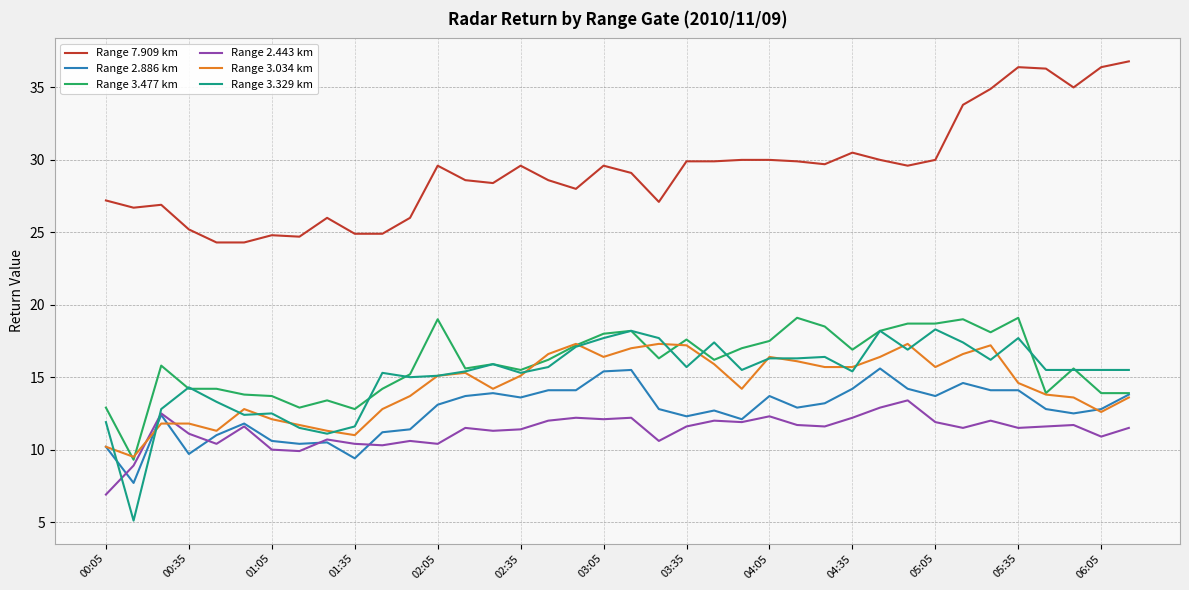

Which series has the largest total across all categories?

Range 7.909 km